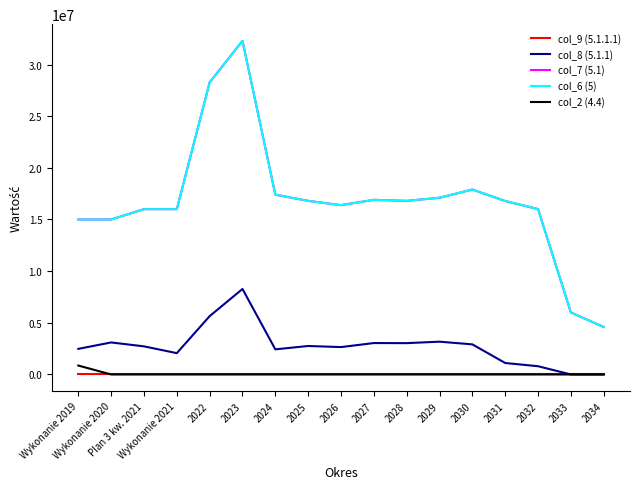

The col_6 (5) series shows 5968163.4 at 2025. True or false?

False